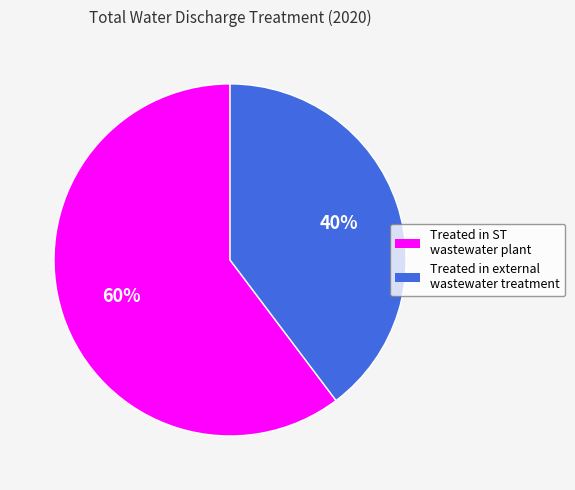

Does any single category account for the majority?

Yes